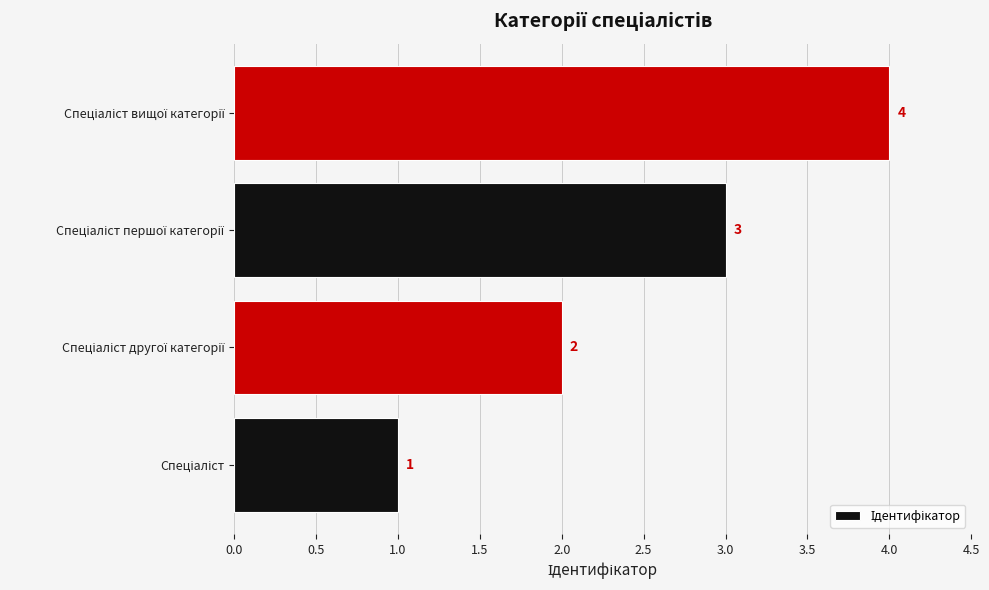

What is the difference between the maximum and minimum values?

3